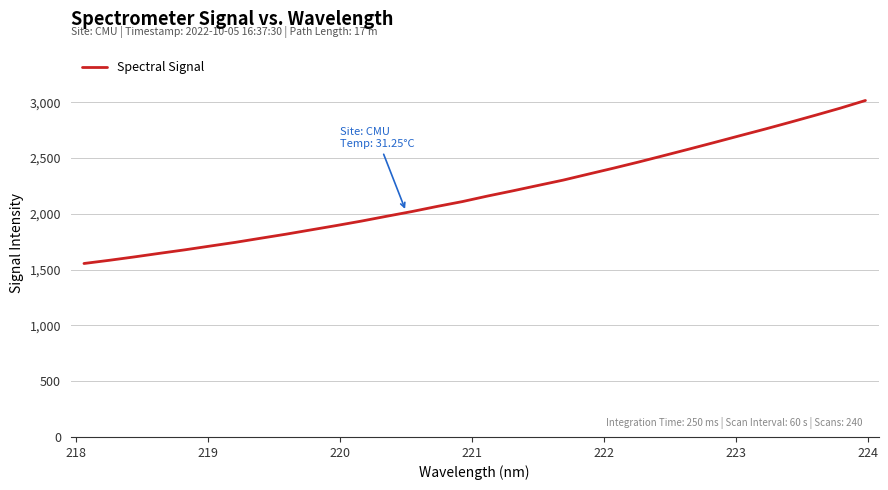

What is the minimum value shown in the chart?

1554.8